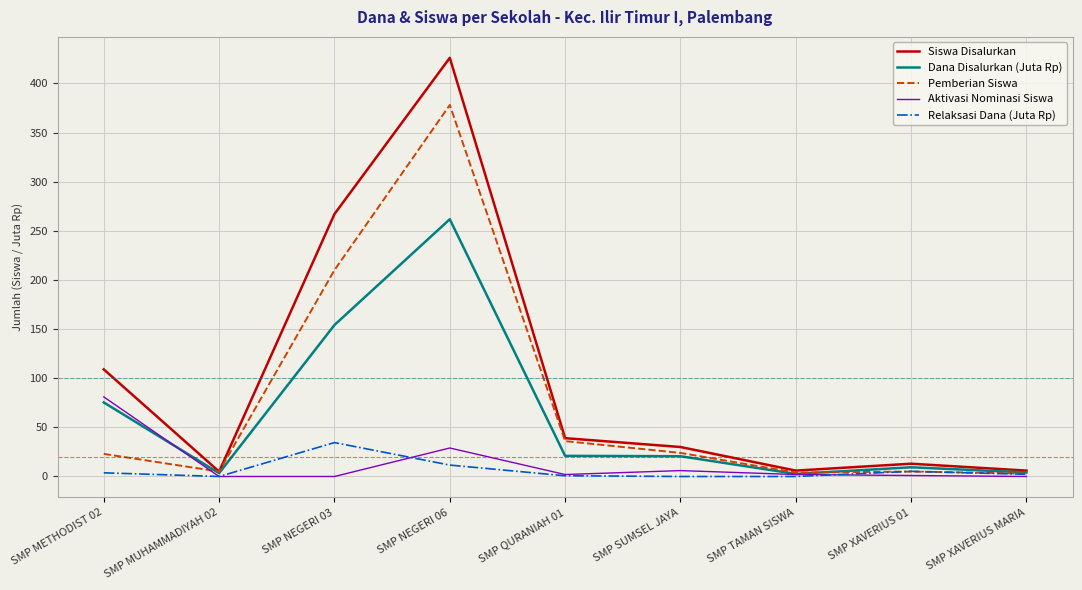

Rank the series by their maximum value, from lowest to highest.

Relaksasi Dana (Juta Rp), Aktivasi Nominasi Siswa, Dana Disalurkan (Juta Rp), Pemberian Siswa, Siswa Disalurkan